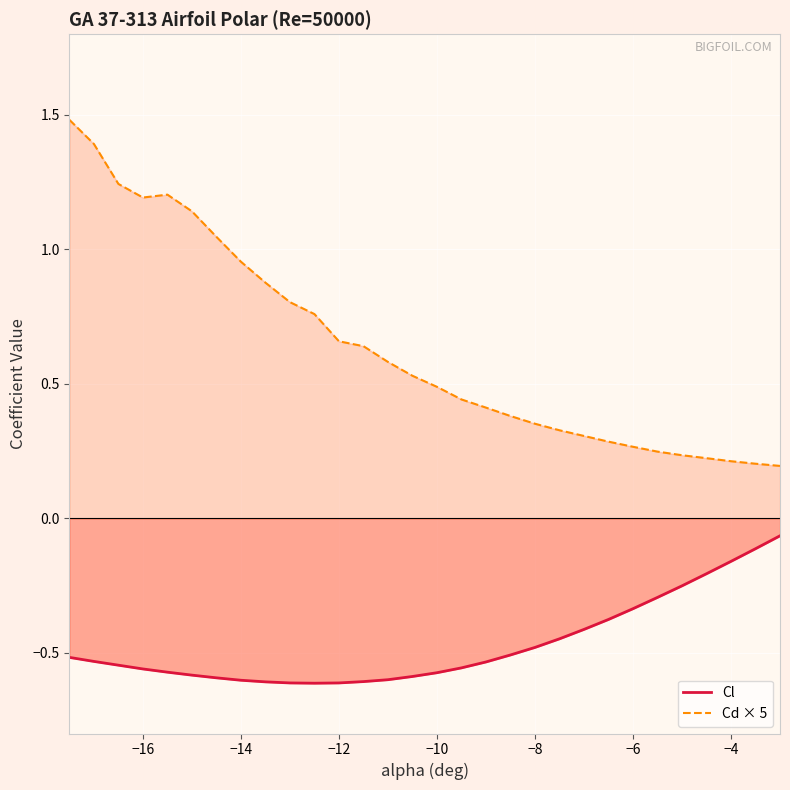

Count the number of categories in the chart.

30